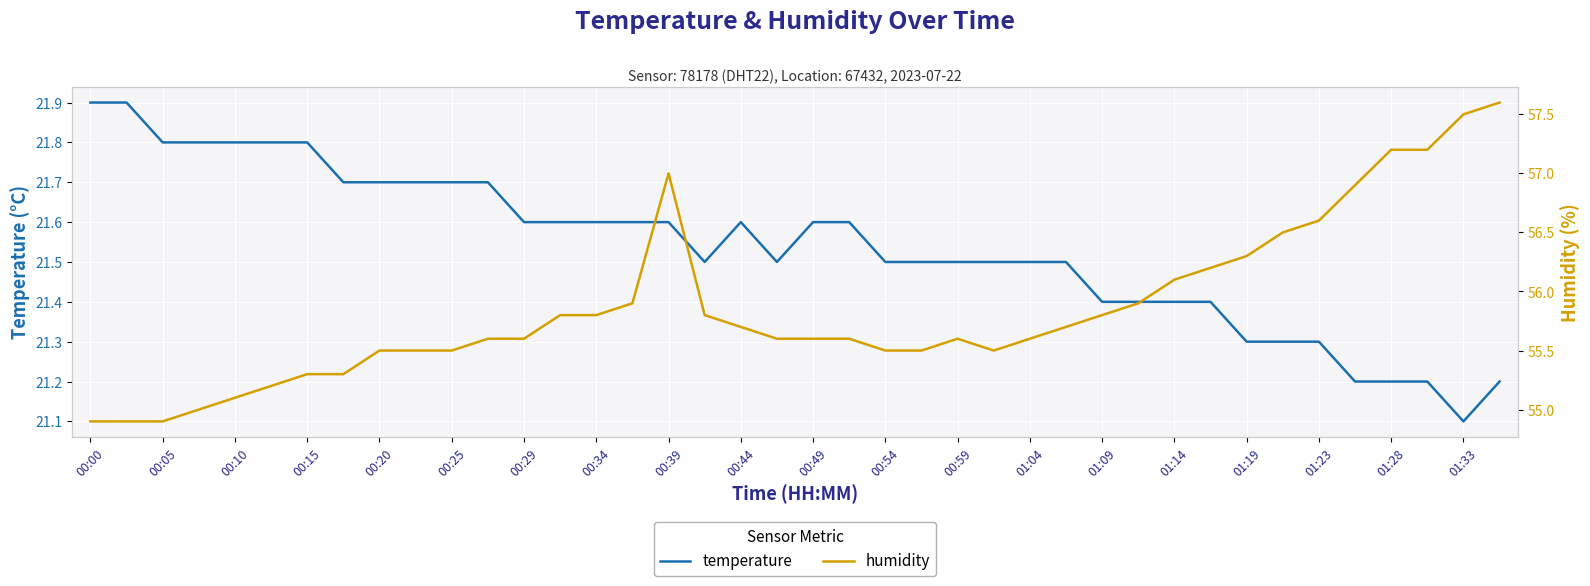

Where is temperature nearest to the value 21?

01:33